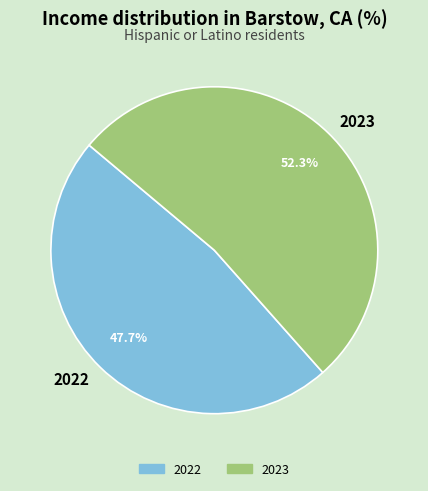

To the nearest percent, what percentage of the pie is 2022?

48%